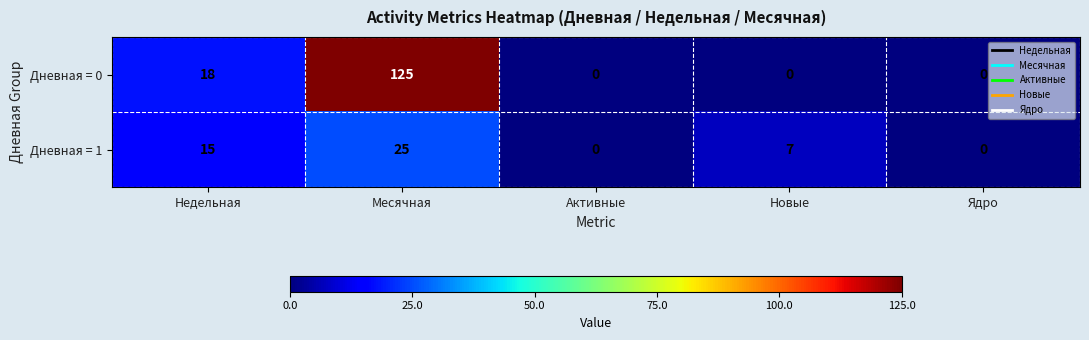

What is the average value of the Дневная = 0 series?

29